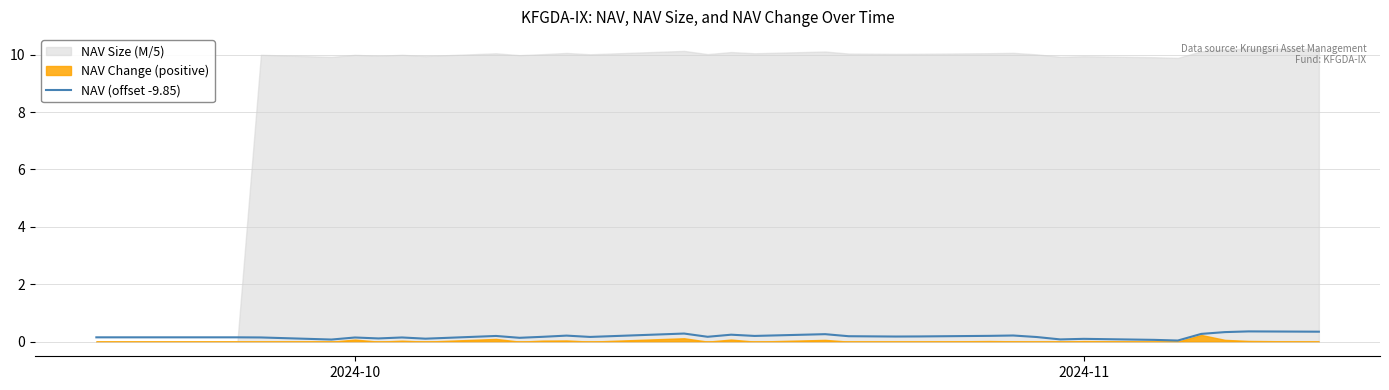

What is the maximum value for NAV (offset -9.85)?

0.4